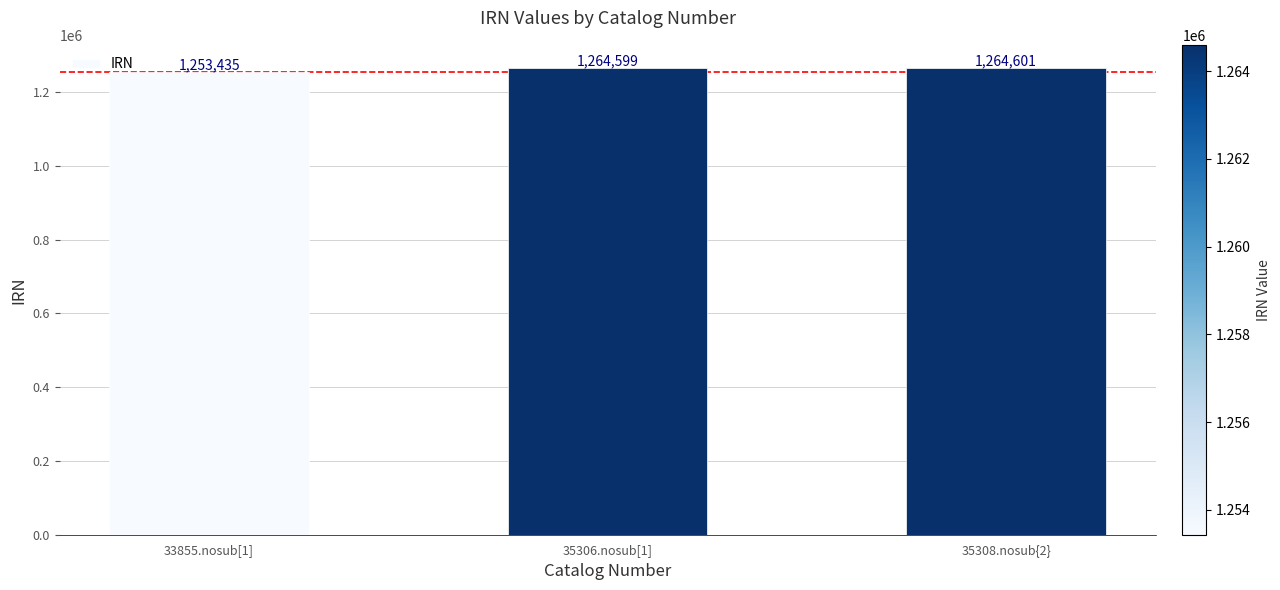

At which label is the value closest to 1259018?

35306.nosub[1]